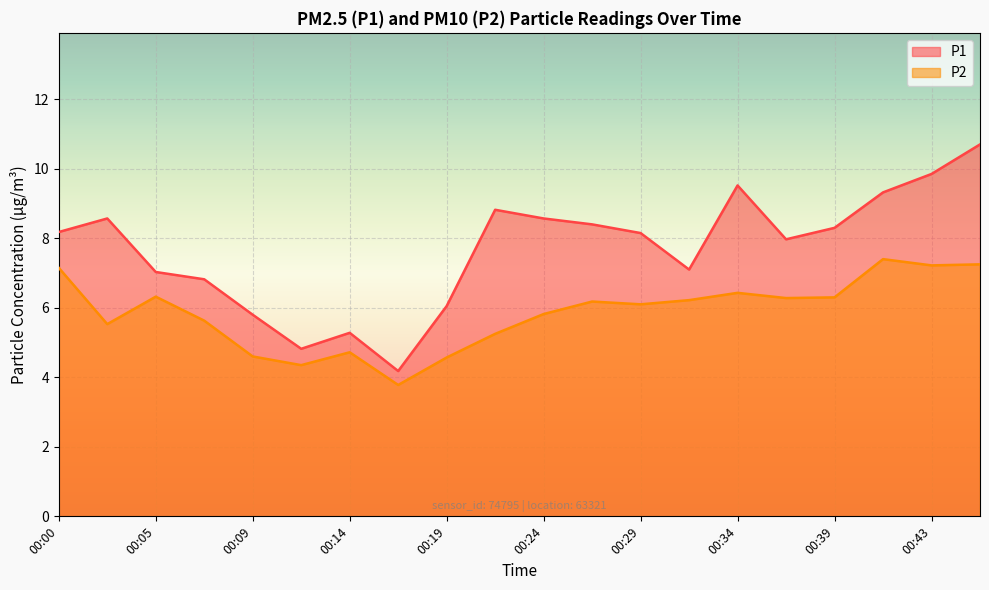

Reading right to left, what are all the values shown in this chart?

P1: 00:46=10.7	00:43=9.8	00:41=9.3	00:39=8.3	00:36=8.0	00:34=9.5	00:31=7.1	00:29=8.2	00:26=8.4	00:24=8.6	00:22=8.8	00:19=6.0	00:17=4.2	00:14=5.3	00:12=4.8	00:09=5.8	00:07=6.8	00:05=7.0	00:02=8.6	00:00=8.2
P2: 00:46=7.2	00:43=7.2	00:41=7.4	00:39=6.3	00:36=6.3	00:34=6.4	00:31=6.2	00:29=6.1	00:26=6.2	00:24=5.8	00:22=5.2	00:19=4.6	00:17=3.8	00:14=4.7	00:12=4.3	00:09=4.6	00:07=5.6	00:05=6.3	00:02=5.5	00:00=7.2